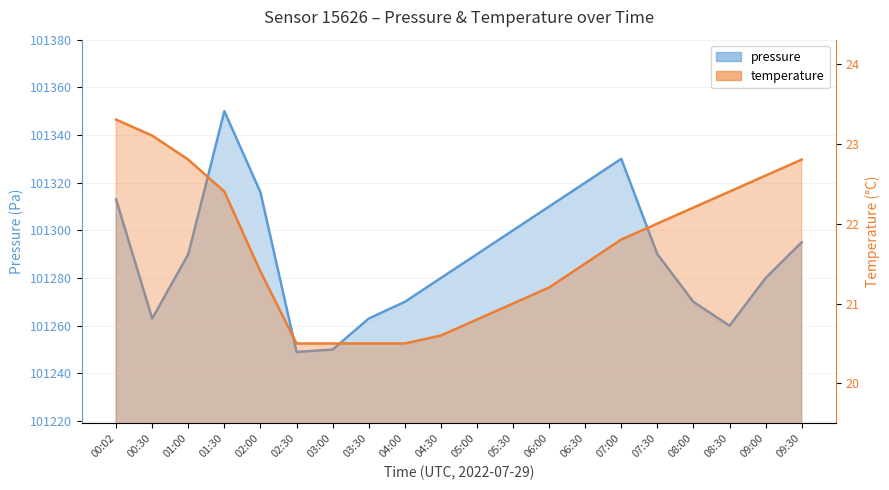

What is the spread (max minus min) of values at 02:30?

101228.5